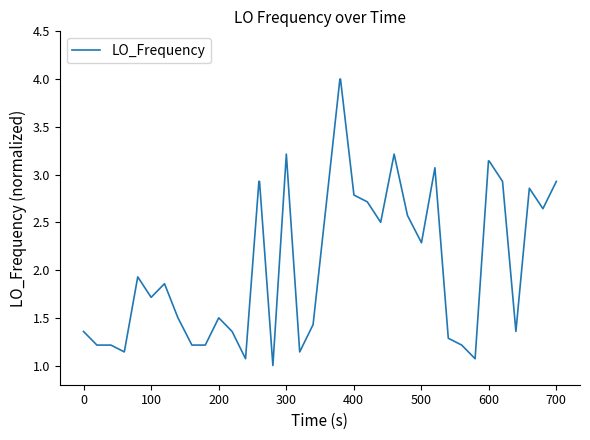

What is the smallest value displayed?

1.0